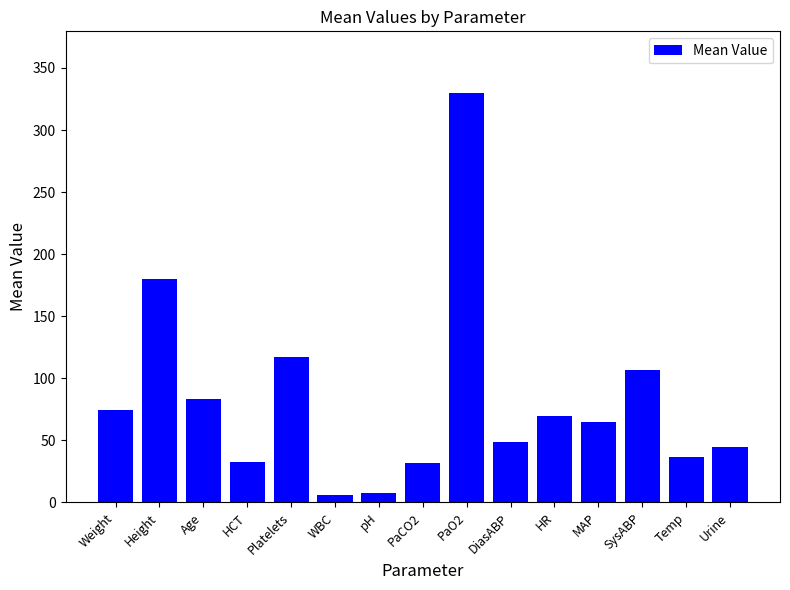

How many data points are less than 65?

7